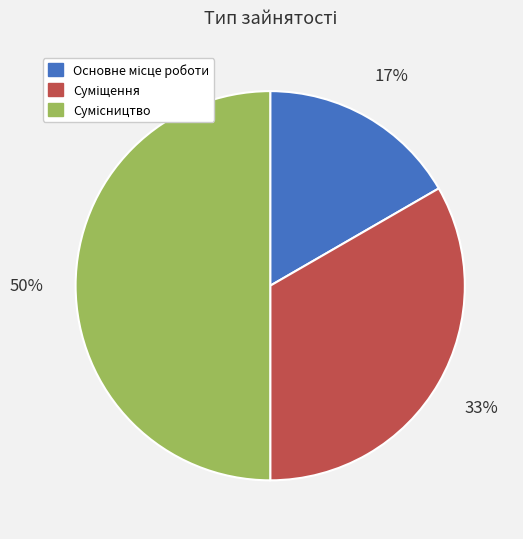

To the nearest percent, what is the average slice percentage?

33%